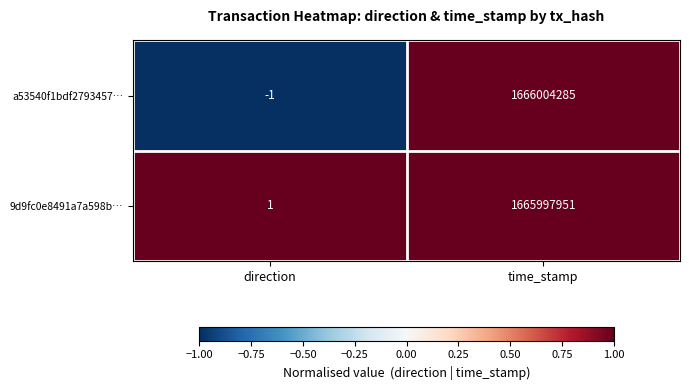

What is the greatest value displayed?

1666004285